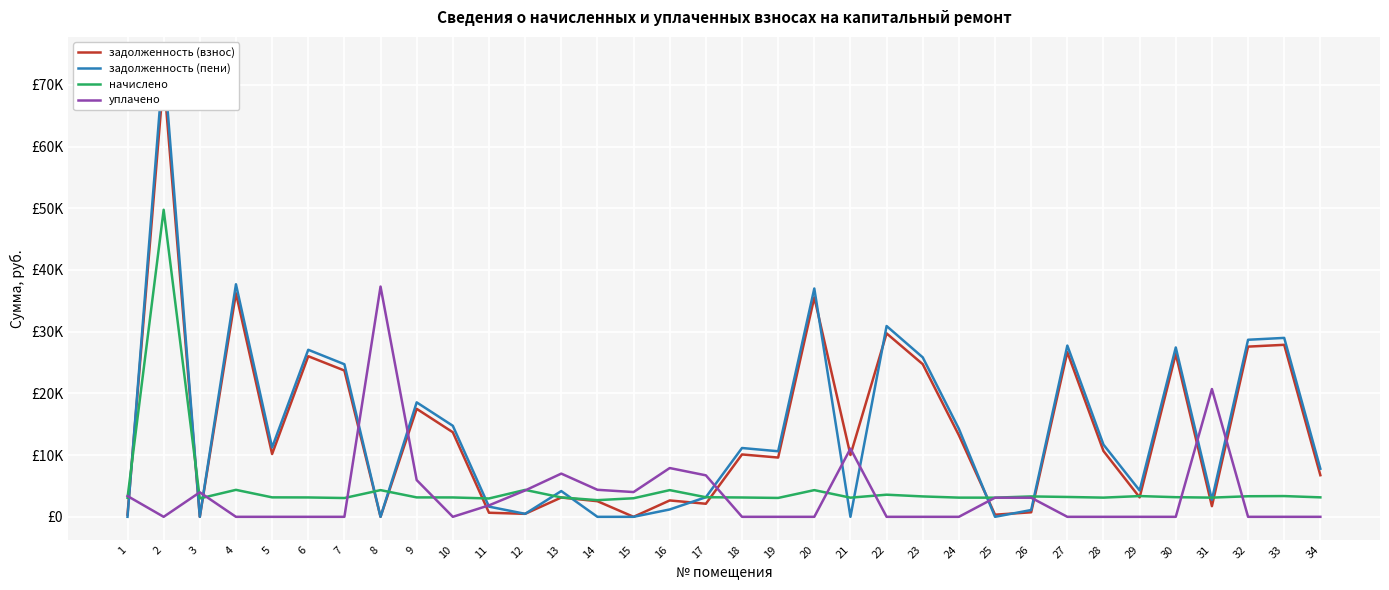

At which category does начислено reach its first local peak?

2